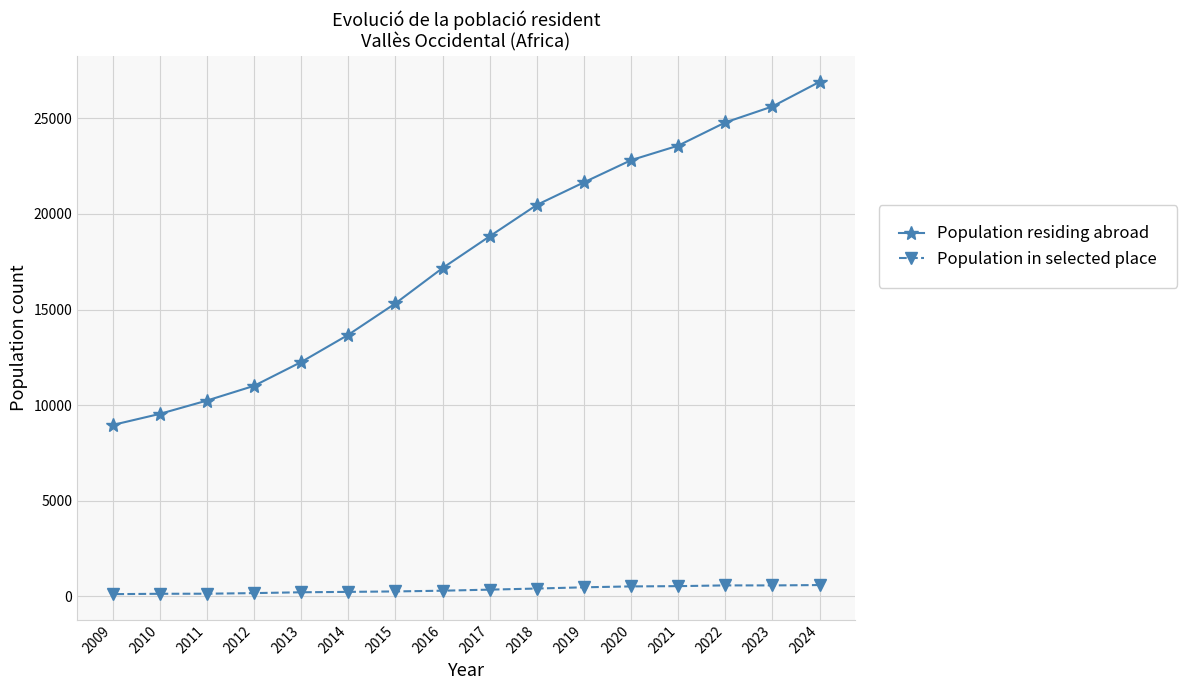

Rank the series by their average value, from lowest to highest.

Population in selected place, Population residing abroad